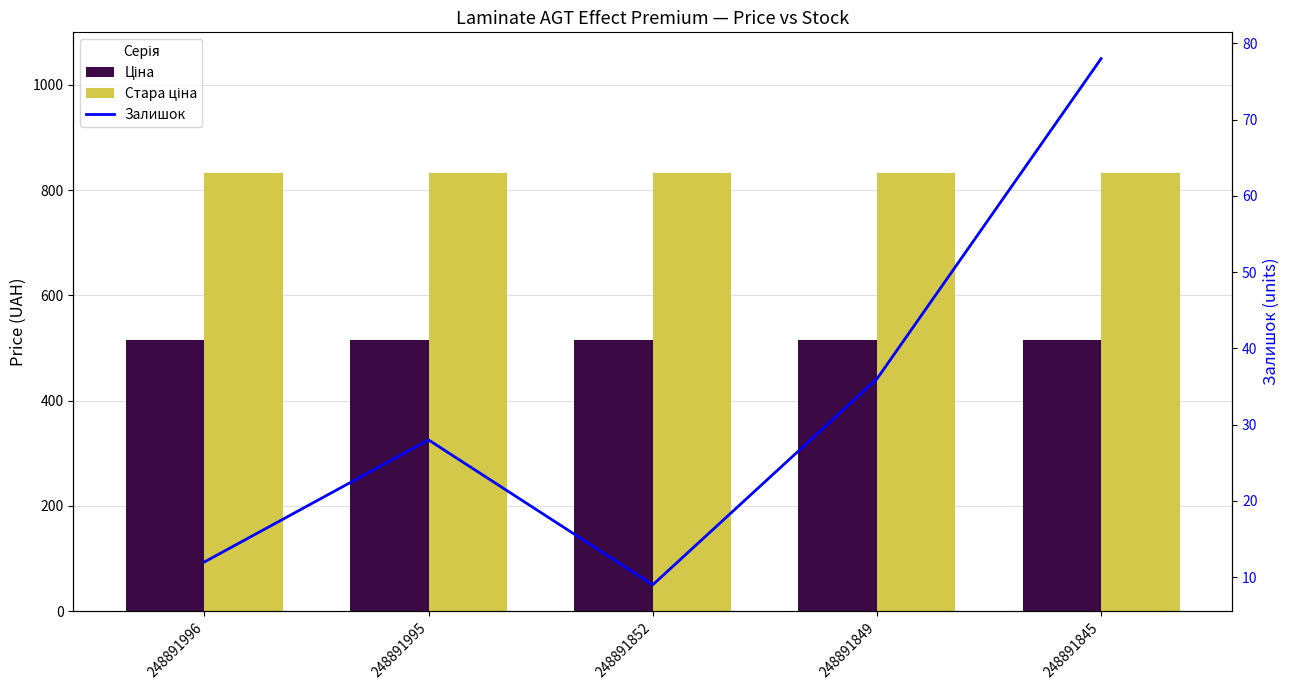

At how many categories does at least one series exceed 293?

5